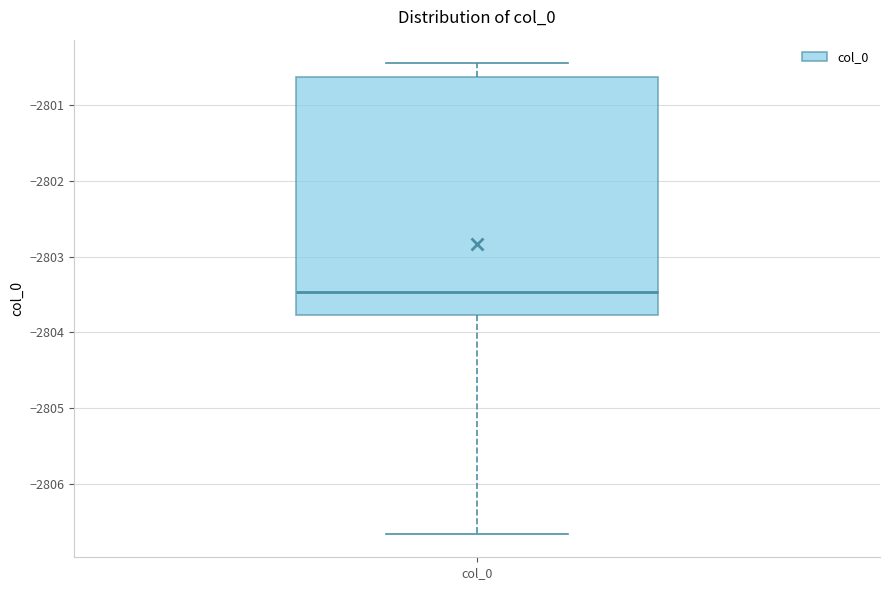

Read this box plot against the y-axis: the position of the median line, the range covered by the box, and the ends of both whiskers. The values are not printed on the chart, so give them approximately, as read against the axis.

median -2803.5, box -2803.8 to -2800.6, whiskers -2806.7 to -2800.4